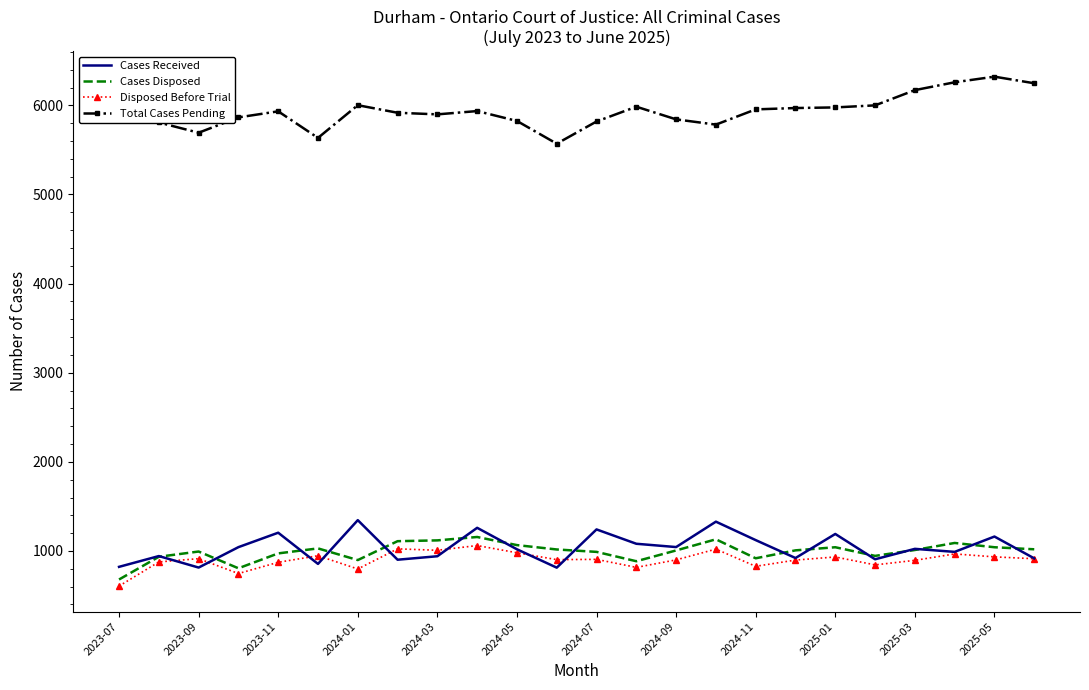

What is the highest value of the Cases Disposed series?

1157